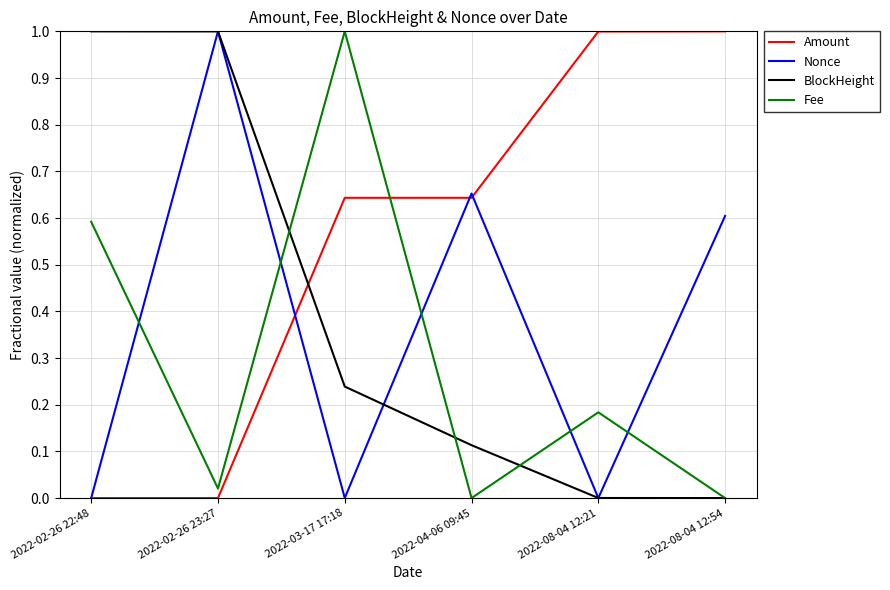

True or false: Nonce has more than 2 interior local peaks.

False